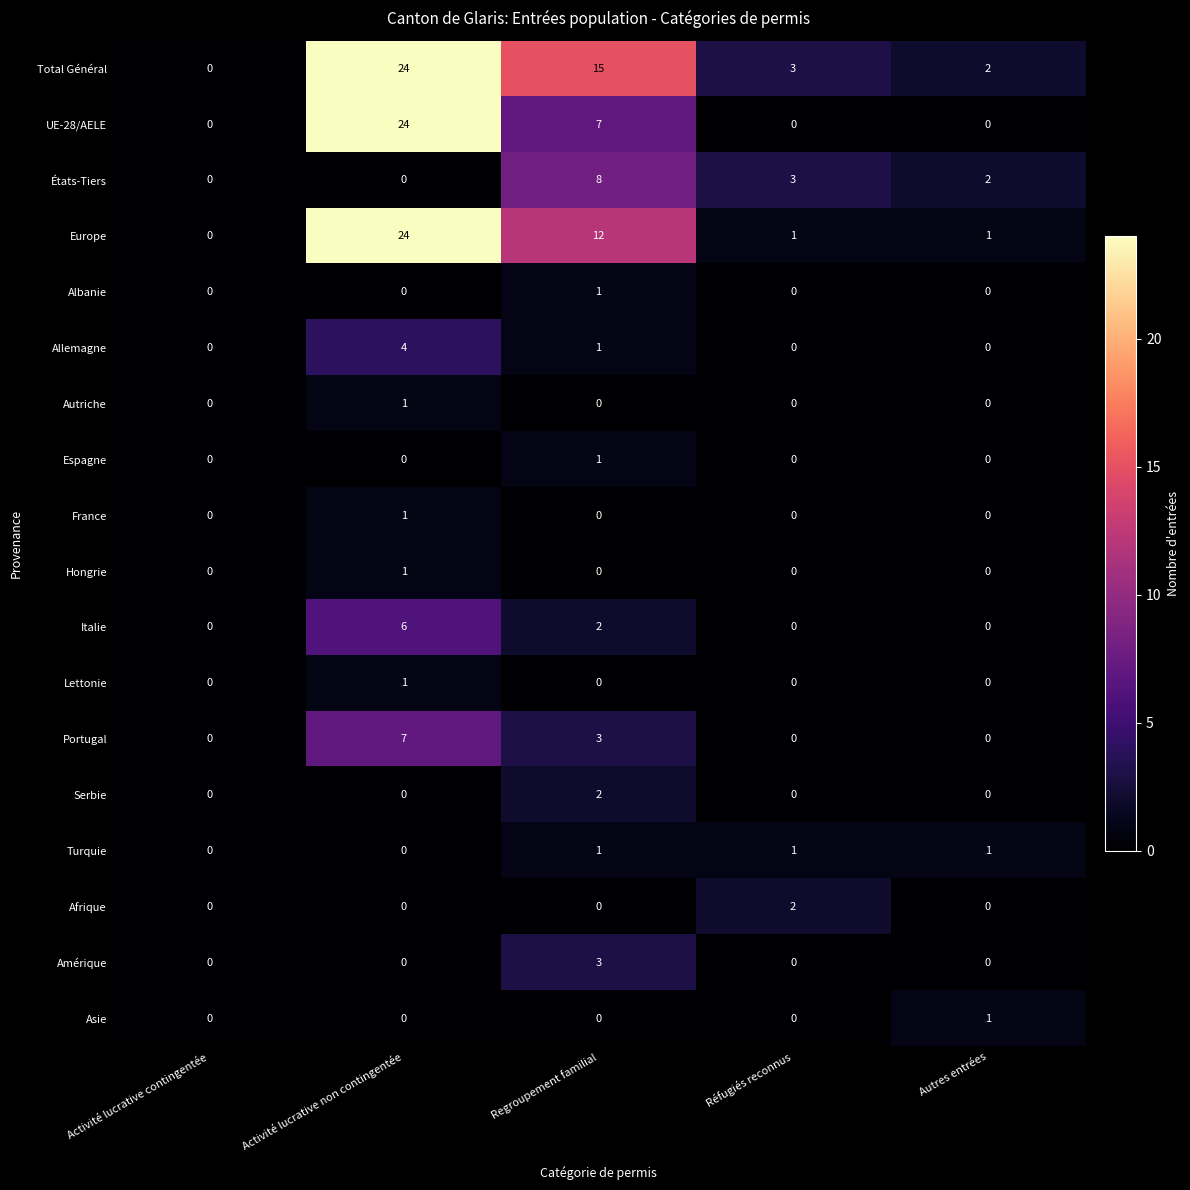

Which series changed the most between Regroupement familial and Autres entrées?

Total Général